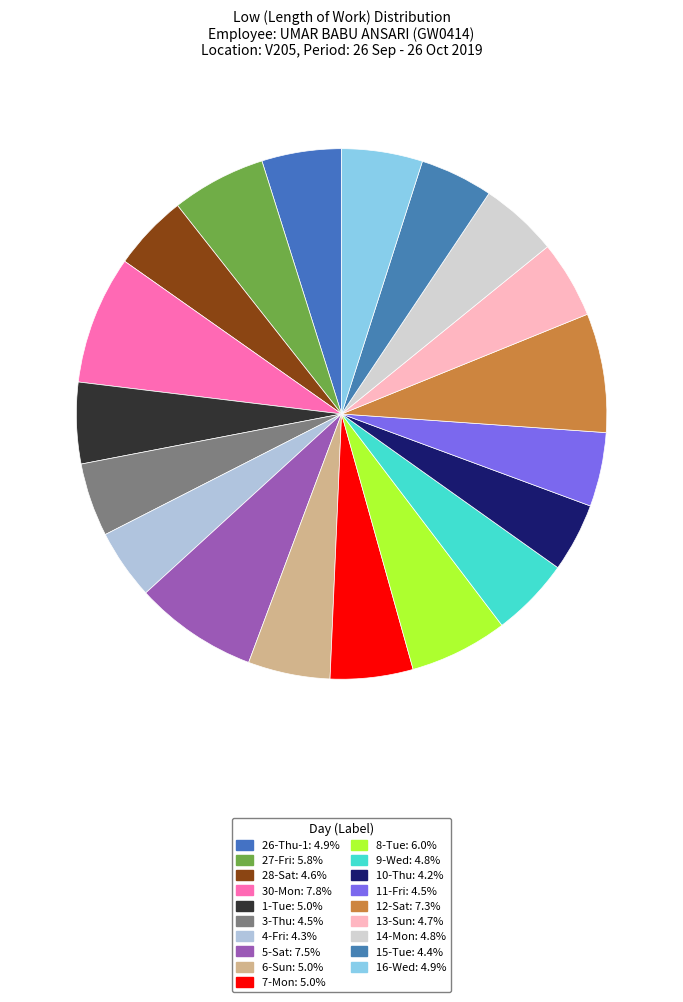

Combined, do 7-Mon and 1-Tue account for over 50%?

No